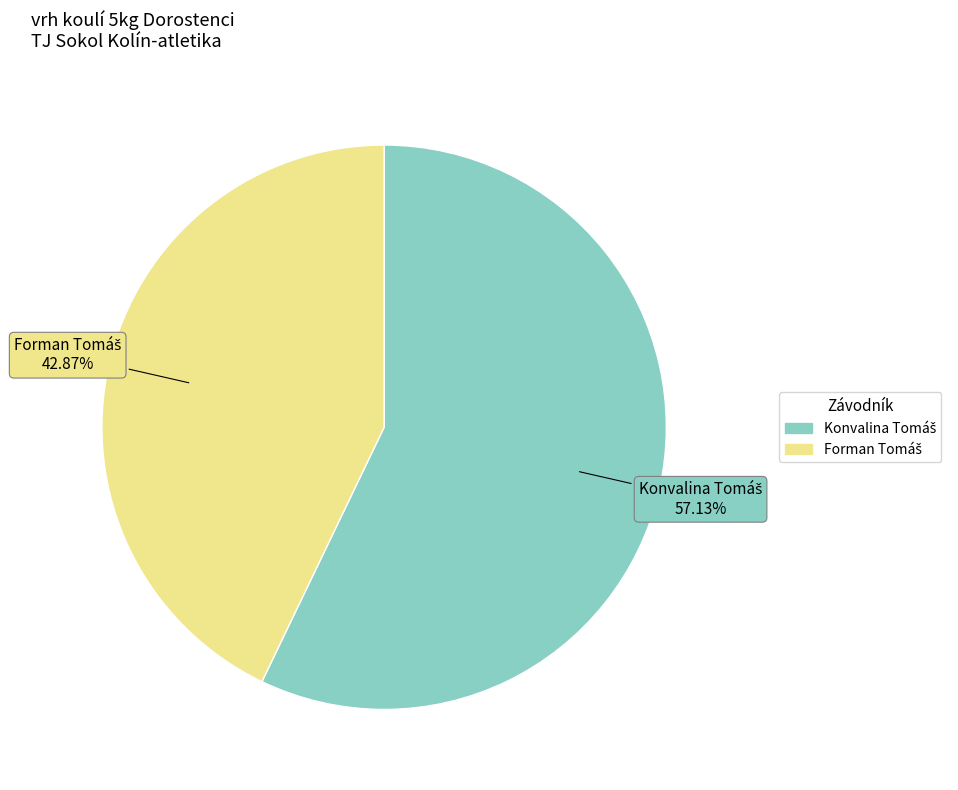

Is there a majority slice in this chart?

Yes